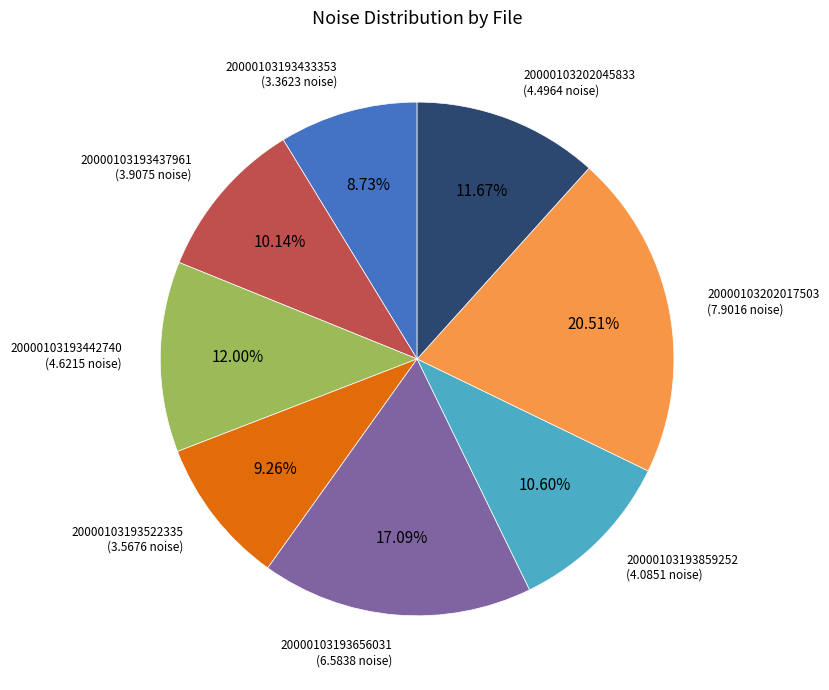

Is there a majority slice in this chart?

No